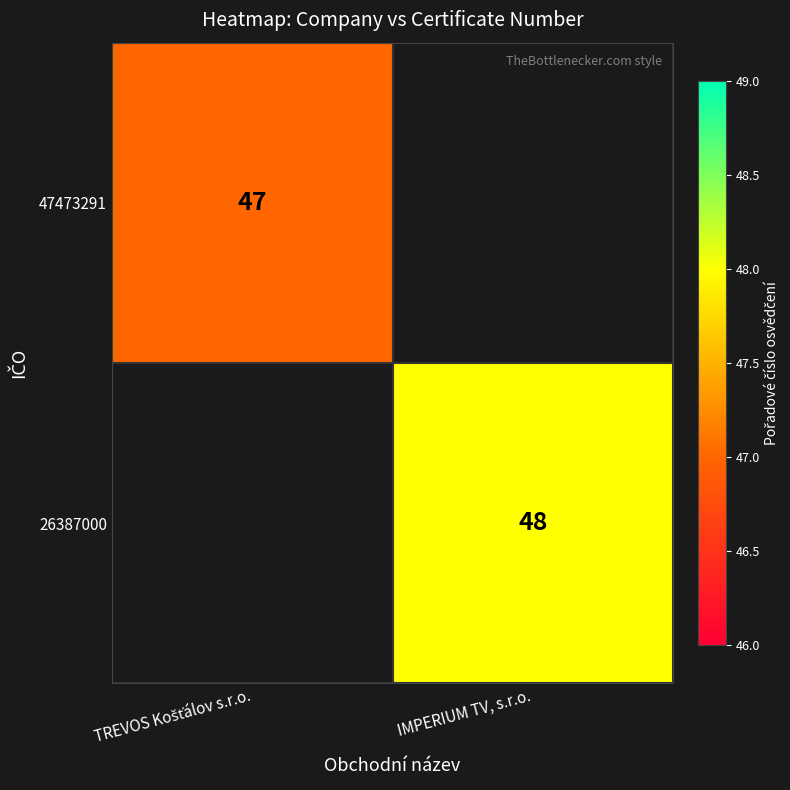

True or false: 26387000 has a value of 48 at IMPERIUM TV, s.r.o..

True